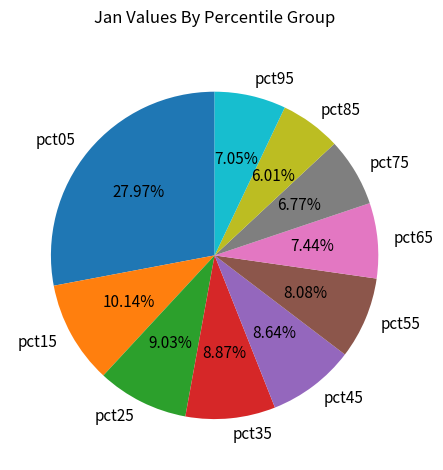

Is there any slice that represents more than half of the pie?

No